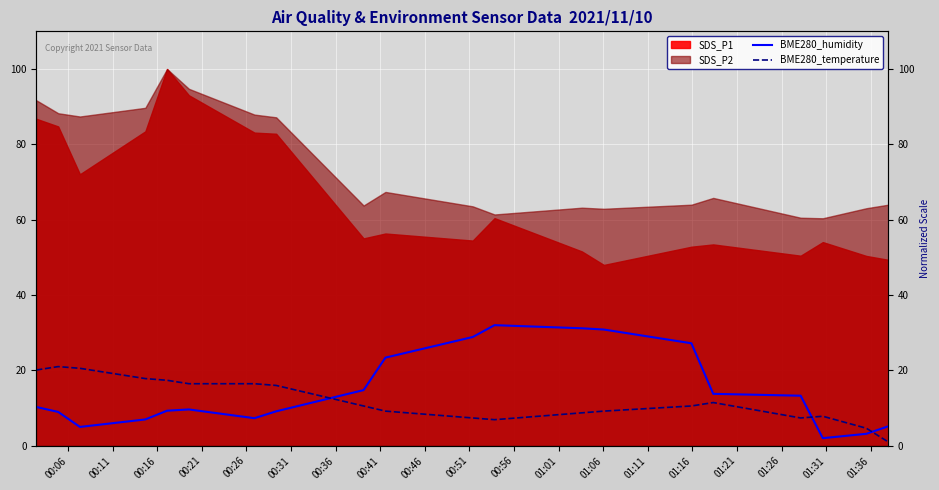

The BME280_humidity series shows 21.9 at 00:46. True or false?

False